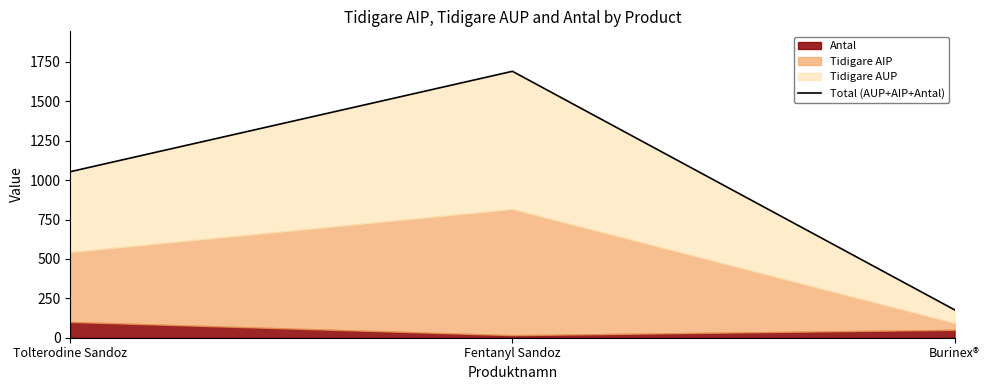

What is the label of the 3rd point from the left?

Burinex®